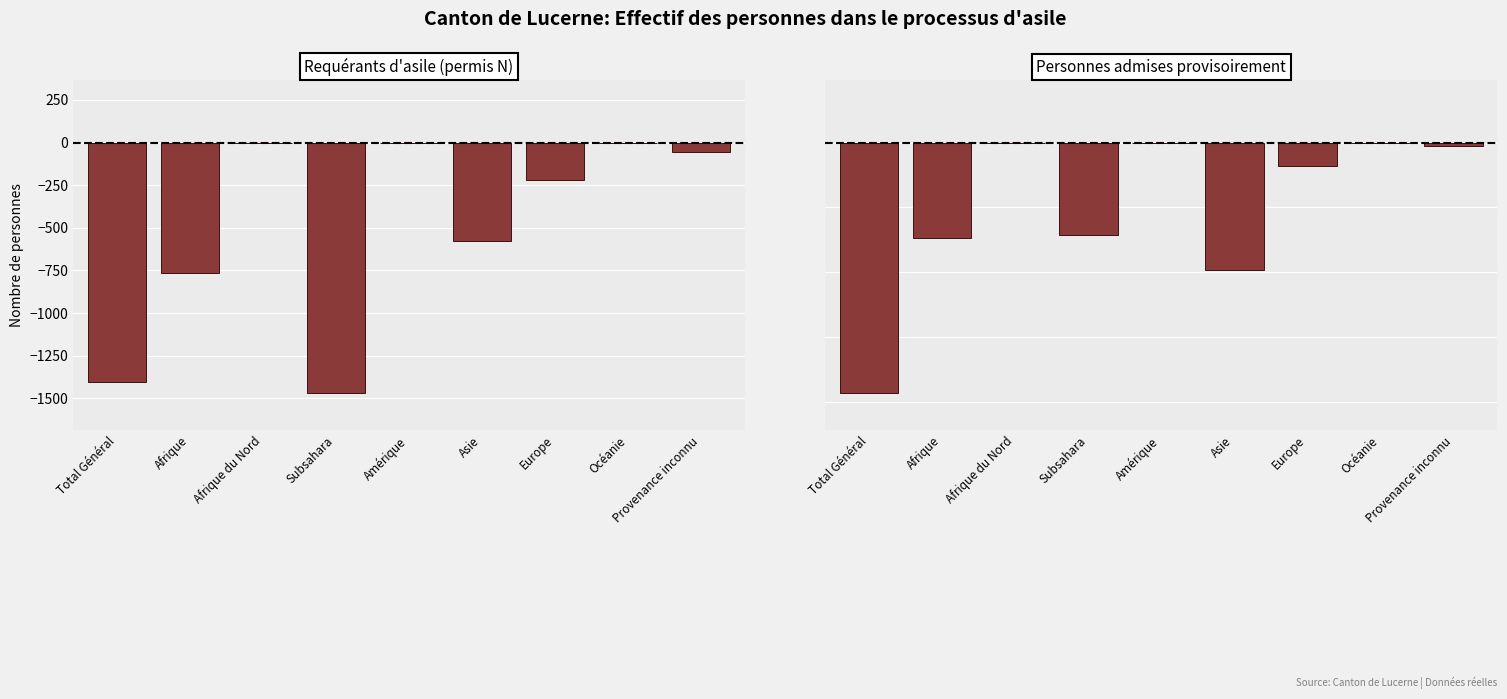

What is the sum of all Personnes admises provisoirement values?

-4568